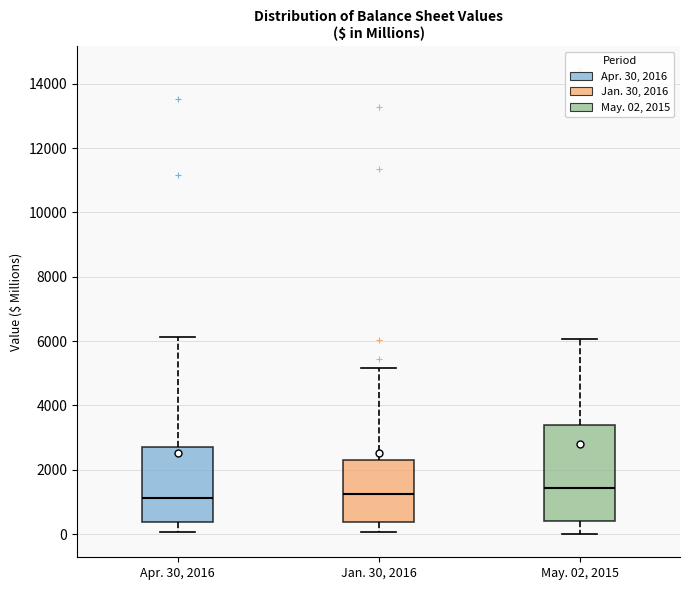

Reading left to right, read every box against the y-axis: the position of its median line, the range the box covers, and the ends of its whiskers. The values are not printed on the chart, so give them approximately, as read against the axis.

Apr. 30, 2016: median 1200, box 400 to 2800, whiskers 0 to 6200
Jan. 30, 2016: median 1200, box 400 to 2400, whiskers 0 to 5200
May. 02, 2015: median 1400, box 400 to 3400, whiskers 0 to 6000